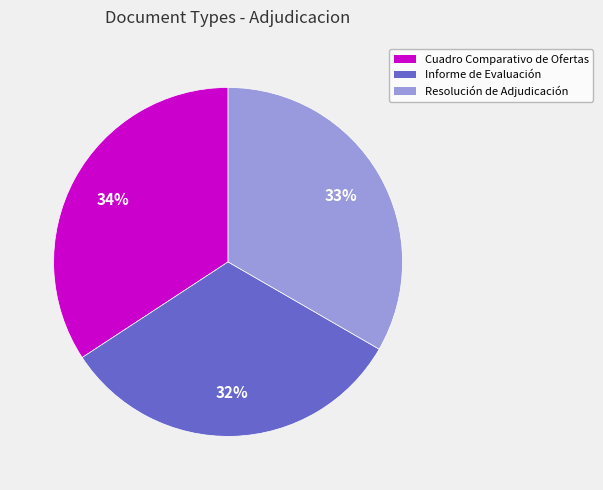

Combined, do Resolución de Adjudicación and Cuadro Comparativo de Ofertas account for over 50%?

Yes